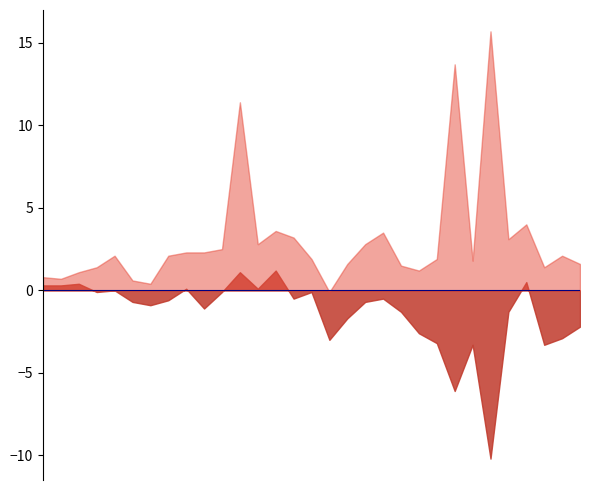

The Upper 95% CI series shows 4.0 at Cass County. True or false?

False